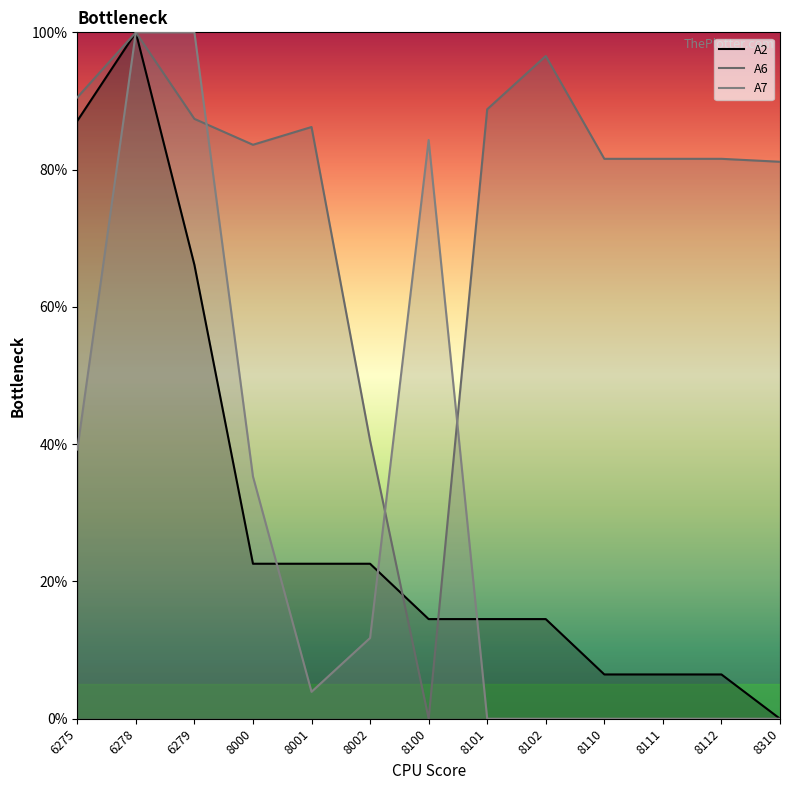

What is the difference between the highest and lowest values at 8310?

81.1